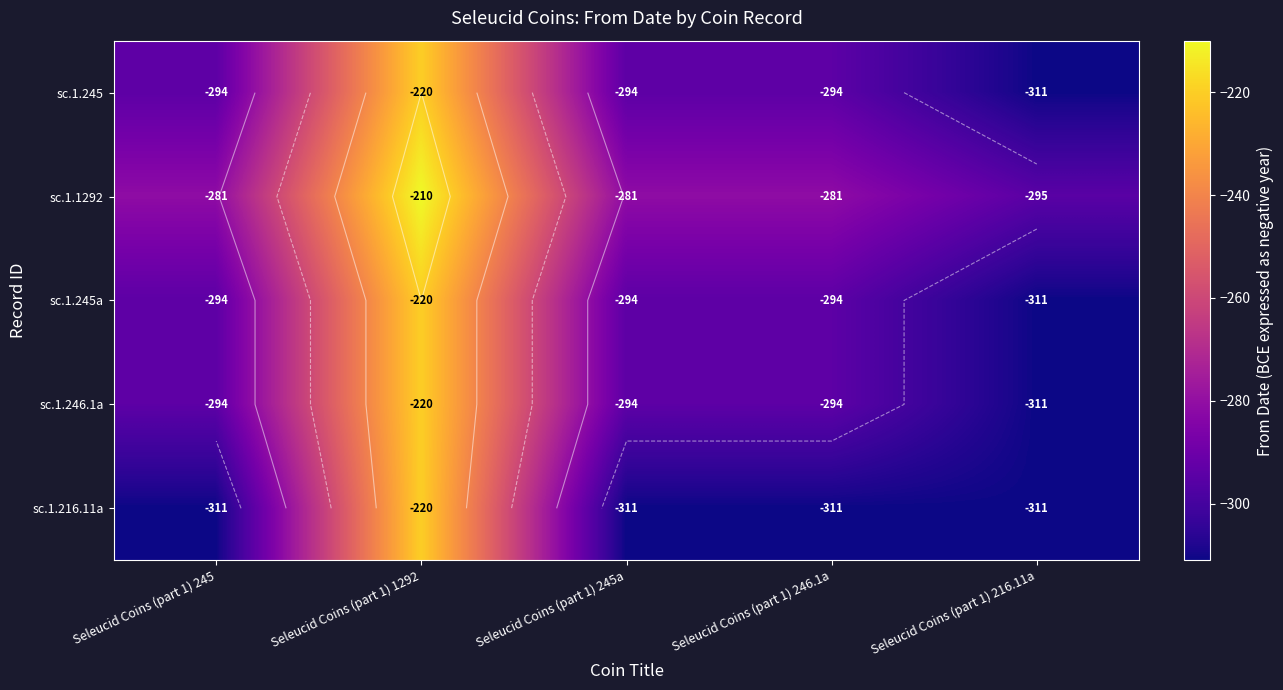

Which category has the lowest value in the sc.1.216.11a series?

Seleucid Coins (part 1) 245